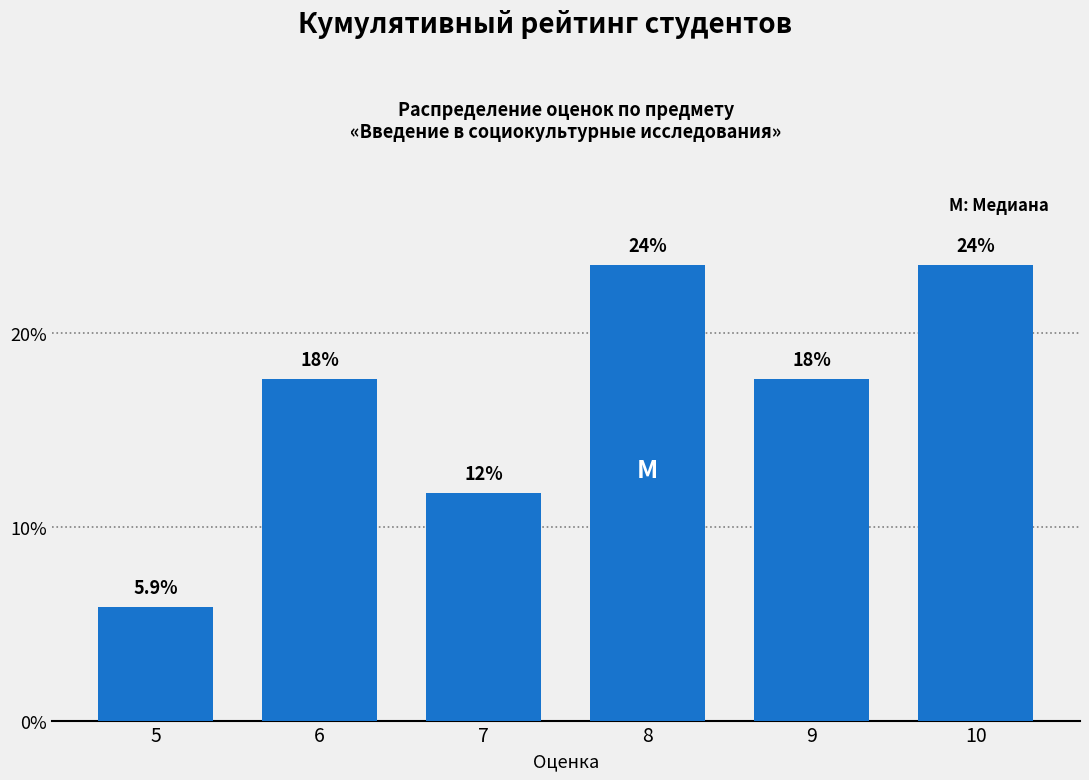

Are the bars horizontal?

No